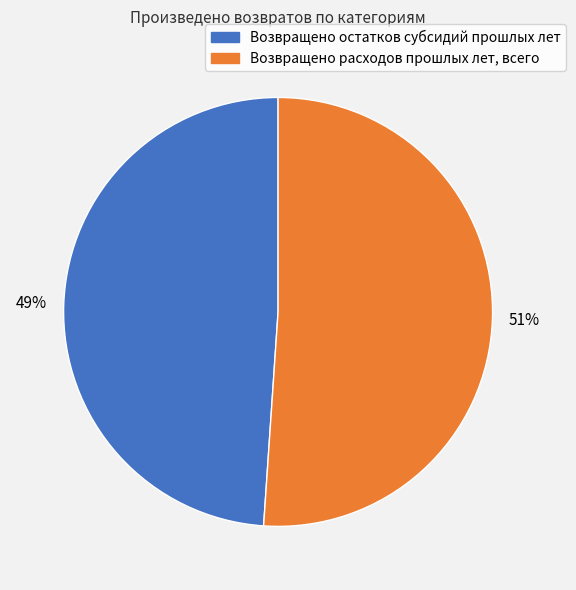

Rank the categories by value from lowest to highest.

Возвращено остатков субсидий прошлых лет, Возвращено расходов прошлых лет, всего